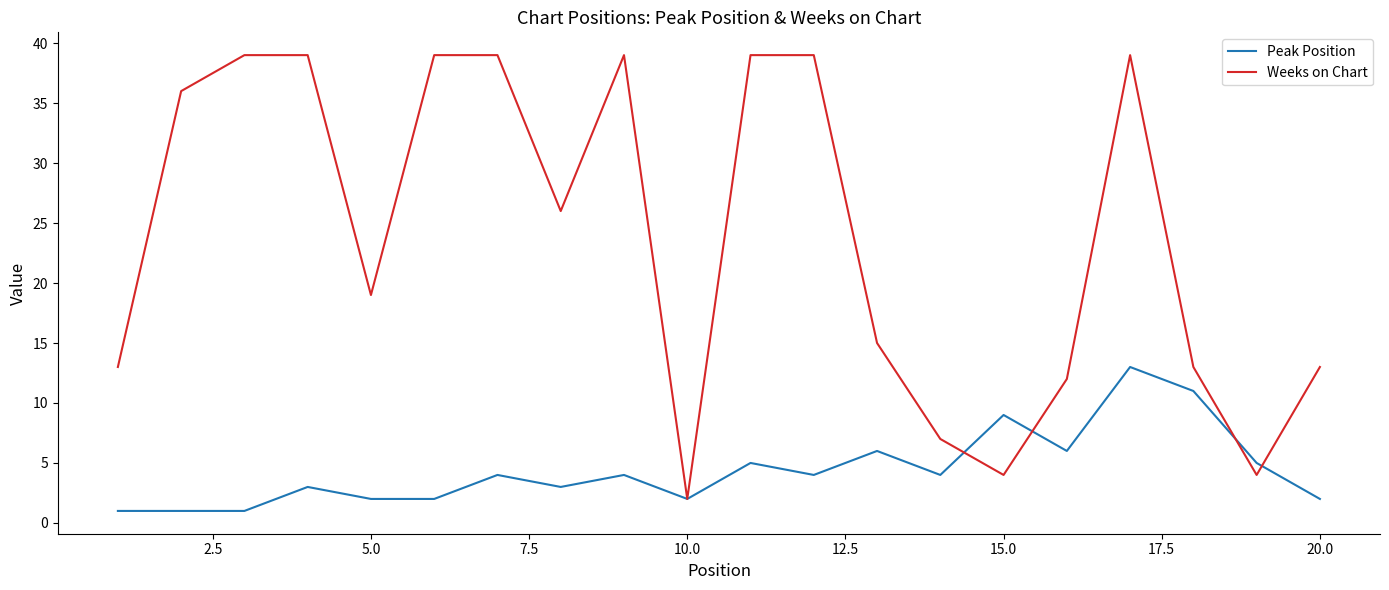

Which series has the largest total across all categories?

Weeks on Chart